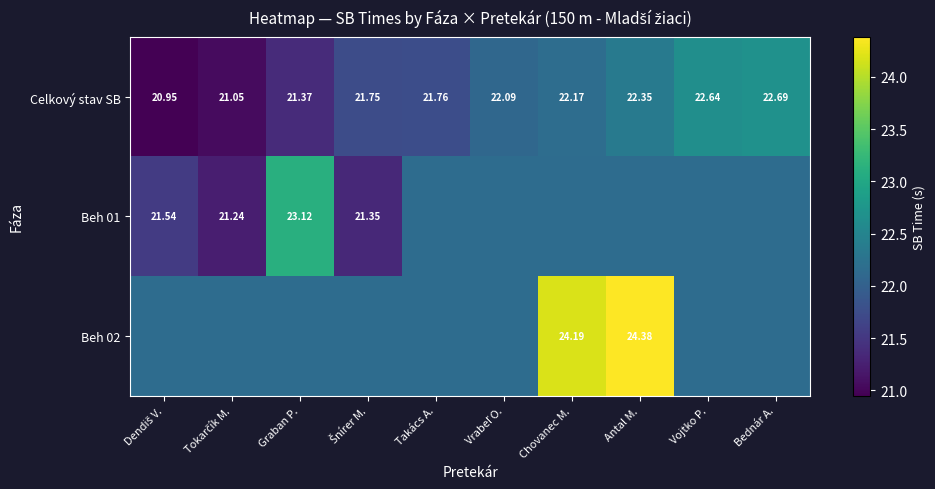

At which label does Celkový stav SB reach its peak?

Bednár A.